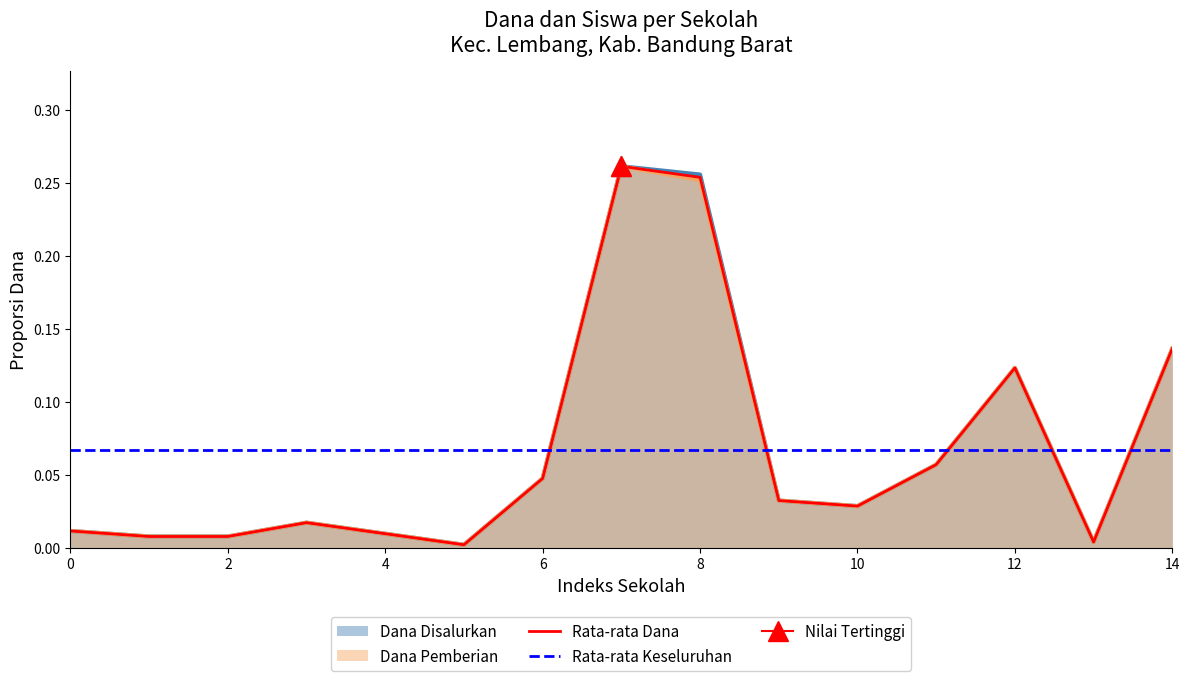

True or false: Rata-rata Dana has a value of 0.4 at 8.

False